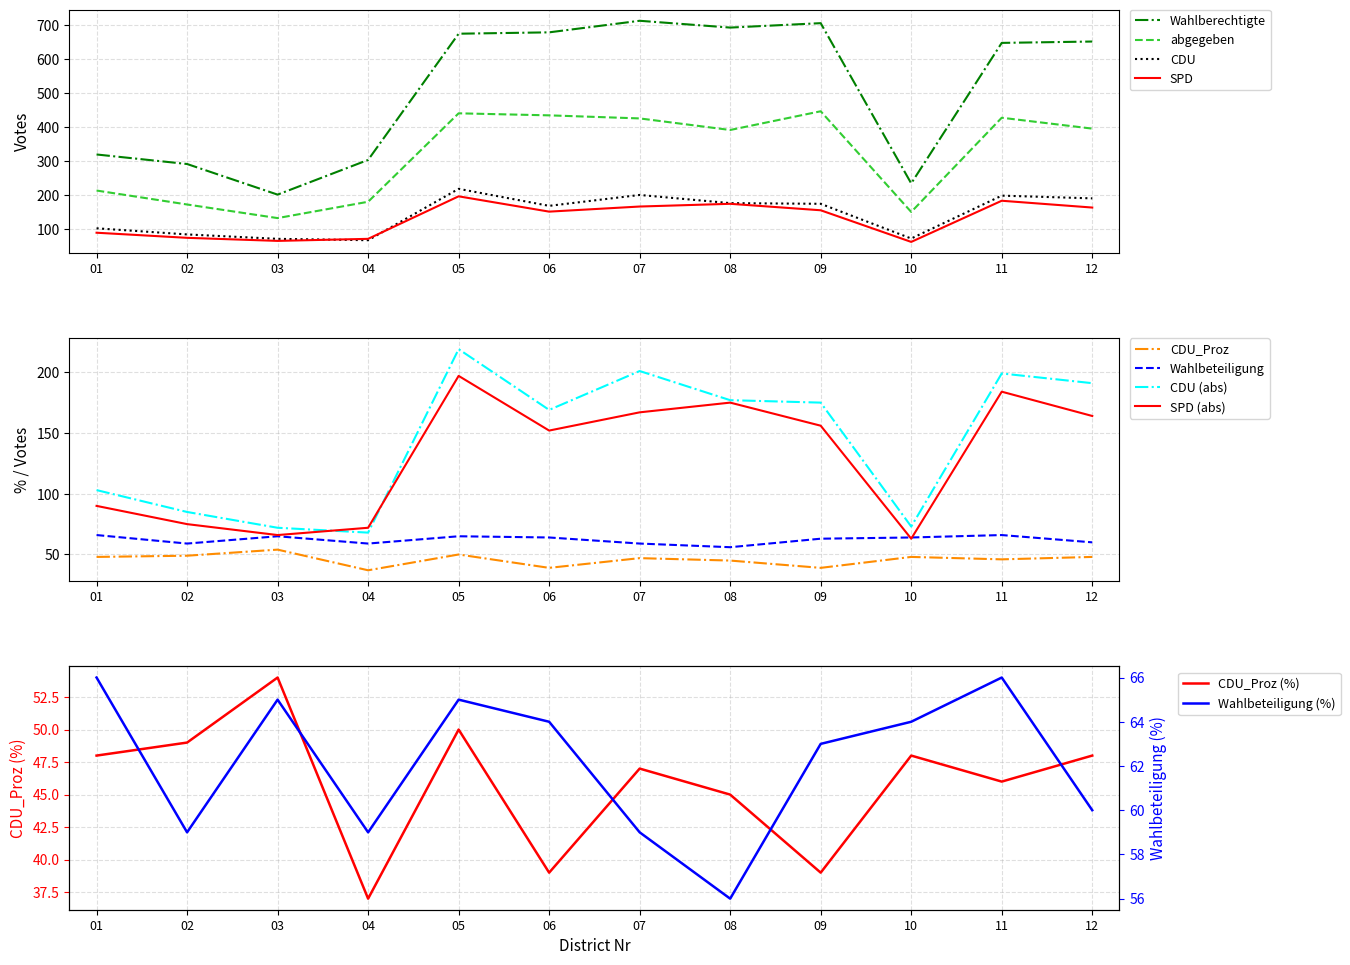

Reading right to left, what are all the values shown in this chart?

Wahlberechtigte: 12=652	11=648	10=235	09=706	08=693	07=713	06=679	05=675	04=304	03=202	02=292	01=320
abgegeben: 12=396	11=428	10=151	09=447	08=392	07=426	06=435	05=441	04=181	03=133	02=173	01=214
CDU: 12=191	11=199	10=73	09=175	08=177	07=201	06=169	05=219	04=68	03=72	02=85	01=103
SPD: 12=164	11=184	10=63	09=156	08=175	07=167	06=152	05=197	04=72	03=66	02=75	01=90
CDU_Proz: 12=48	11=46	10=48	09=39	08=45	07=47	06=39	05=50	04=37	03=54	02=49	01=48
Wahlbeteiligung: 12=60	11=66	10=64	09=63	08=56	07=59	06=64	05=65	04=59	03=65	02=59	01=66